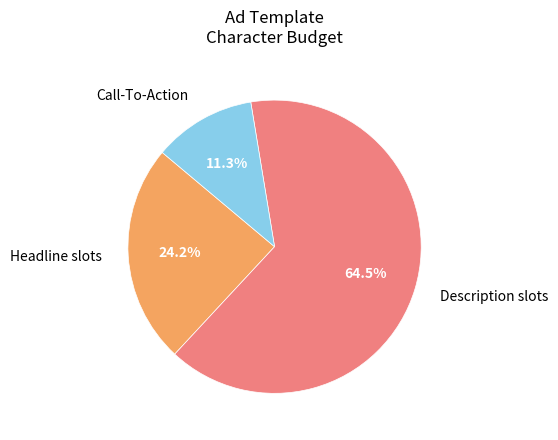

Is there any slice that represents more than half of the pie?

Yes